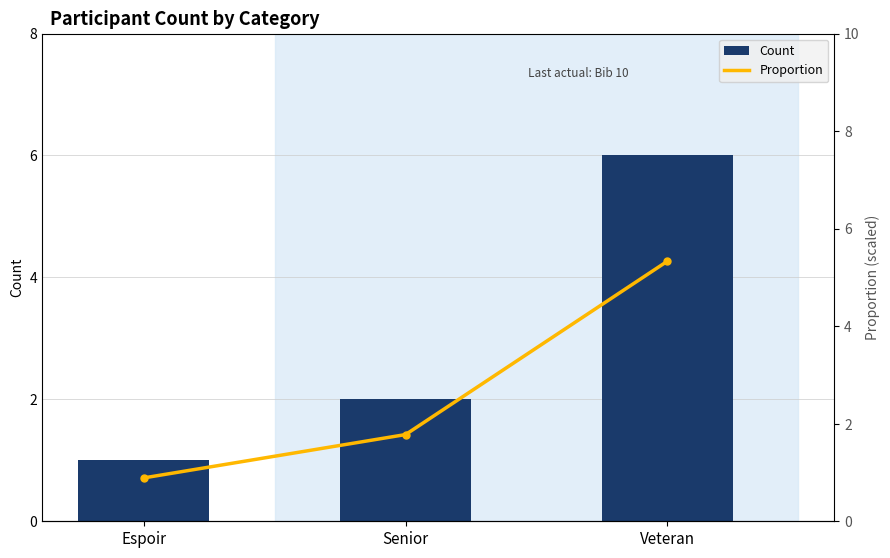

Reading right to left, extract all data points from this chart.

Count: 6.0	2.0	1.0
Proportion (scaled): 5.3	1.8	0.9